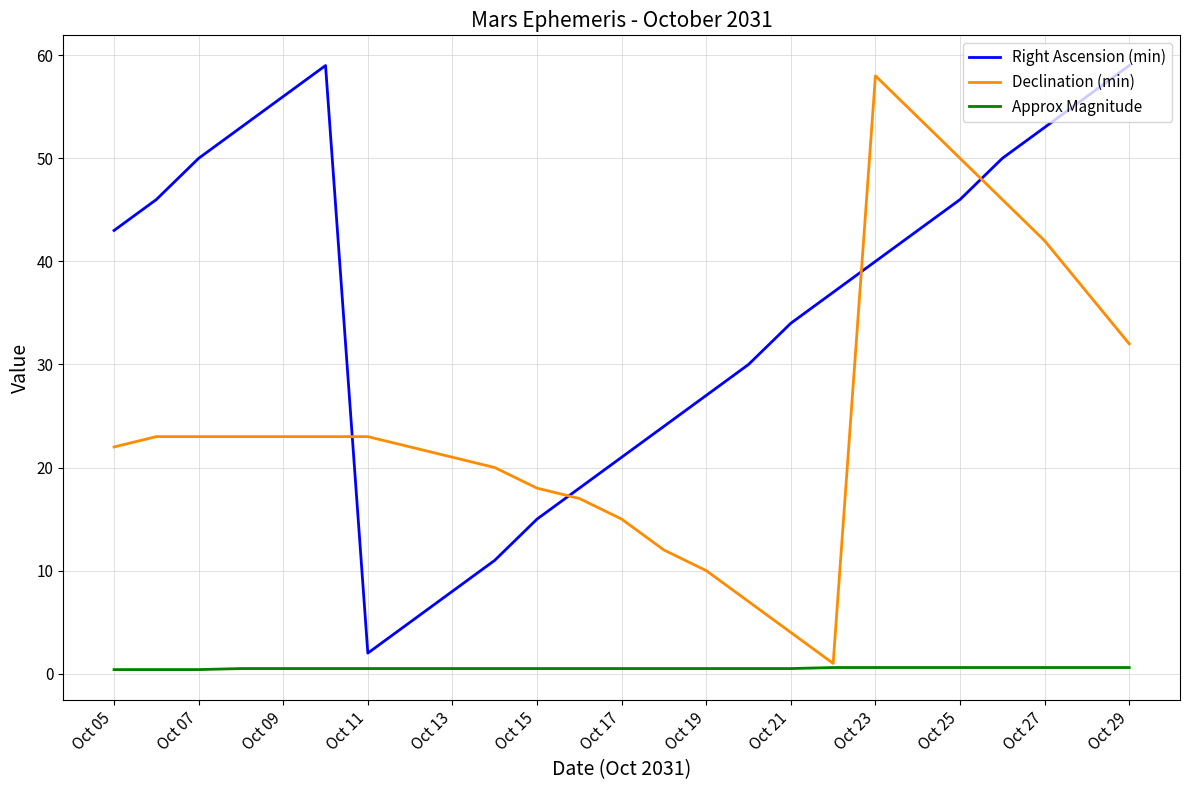

True or false: Right Ascension (min) and Approx Magnitude cross at least once.

False